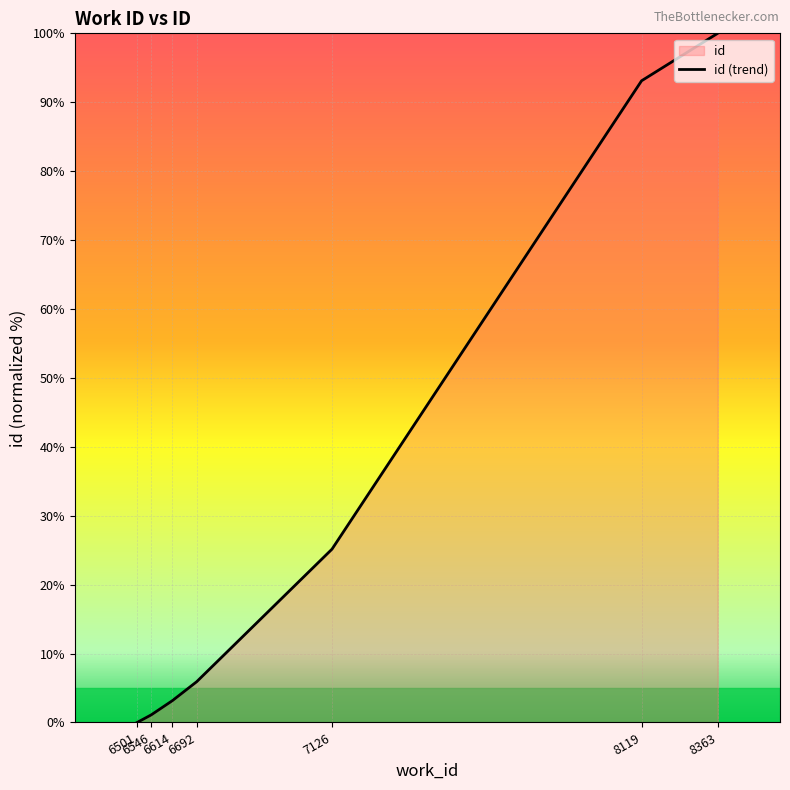

Reading left to right, extract all data points from this chart.

0.0	1.1	3.2	5.9	25.1	93.1	100.0